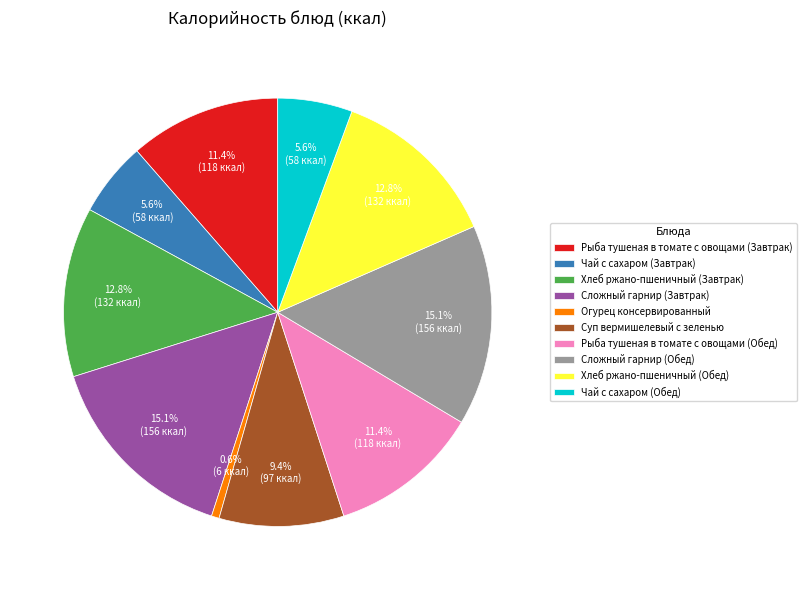

To the nearest percent, what is the combined percentage of Чай с сахаром (Обед) and Хлеб ржано-пшеничный (Обед)?

18%